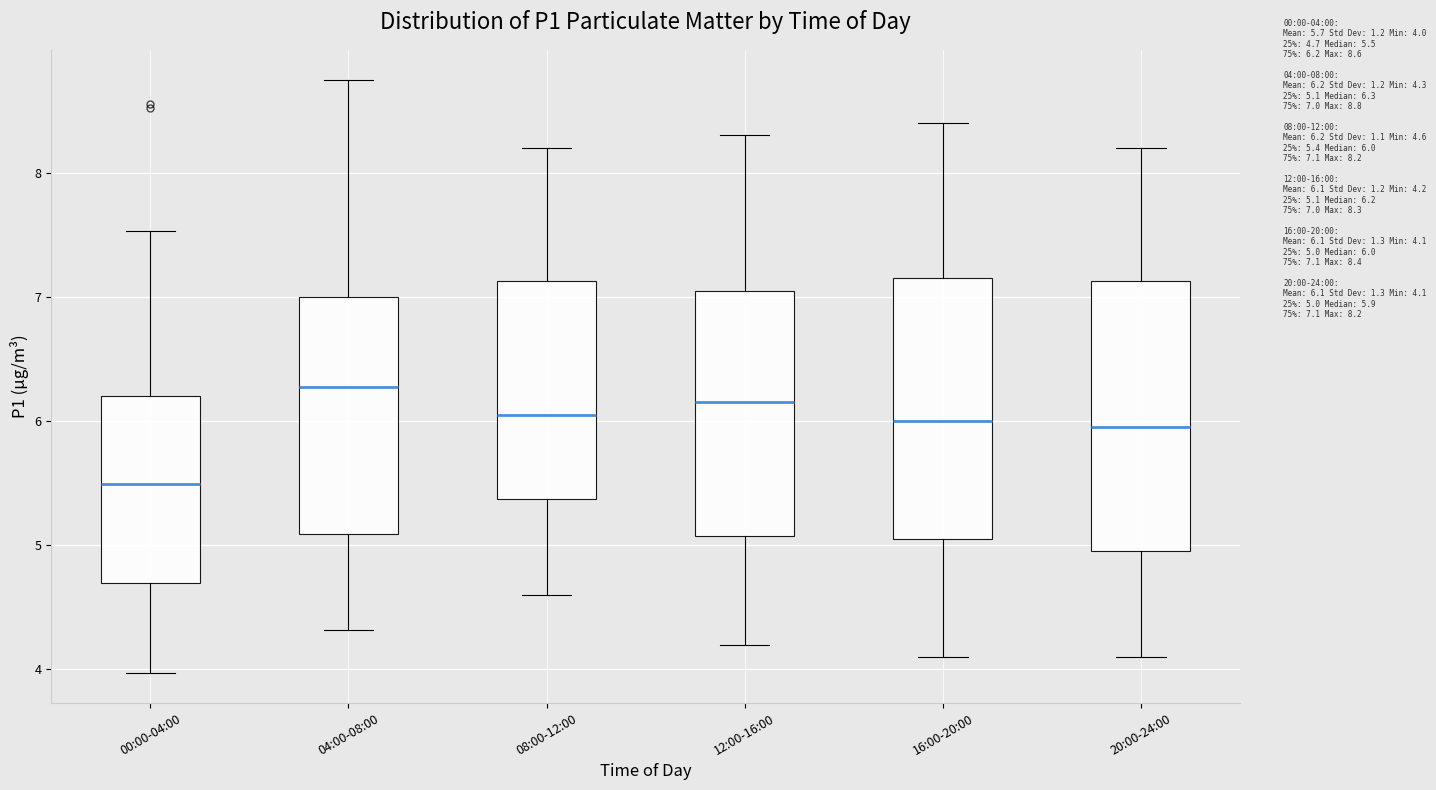

Which box's median line is the highest?

04:00-08:00